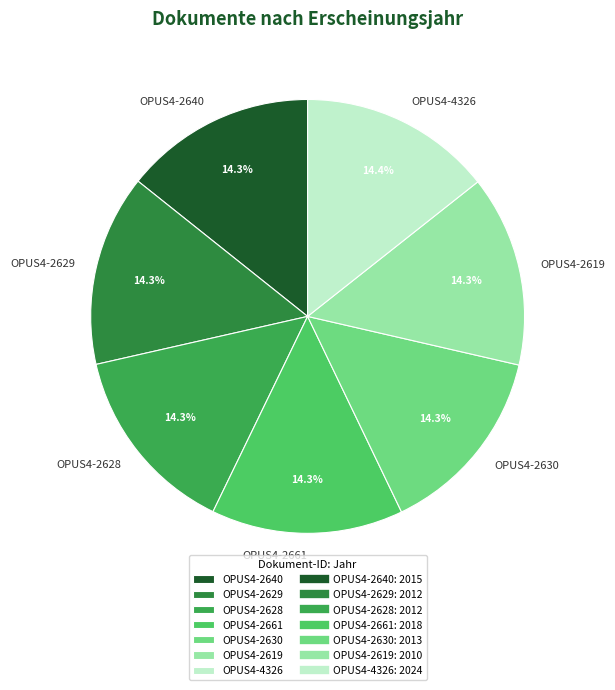

What is the ratio of the value at OPUS4-4326 to the value at OPUS4-2629?

1.0